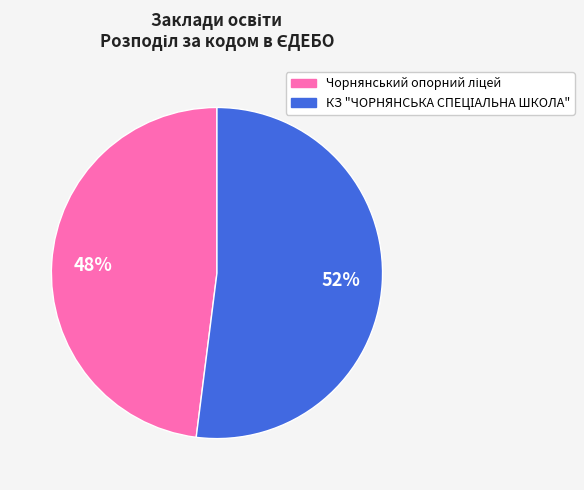

To the nearest percent, what is the average slice percentage?

50%